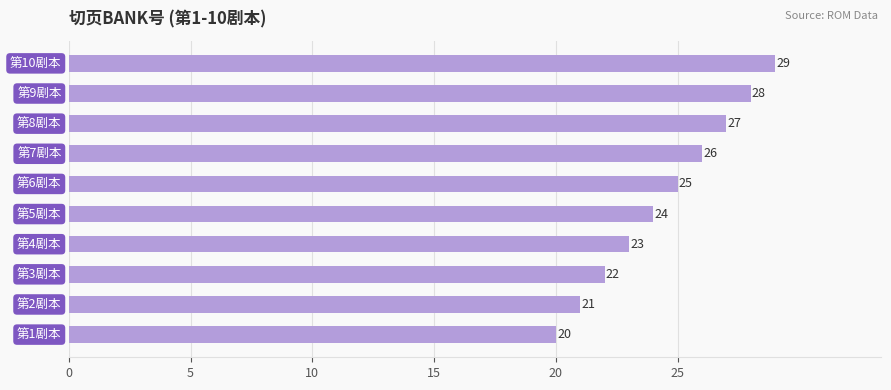

What is the sum of all values?

245